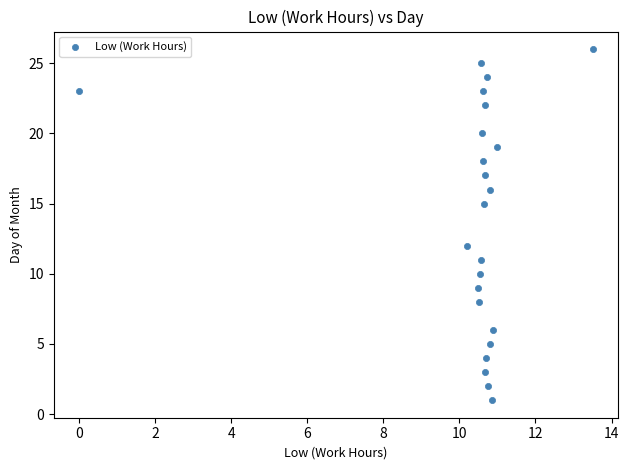

What Y value in the scatter plot is closest to 13?

12